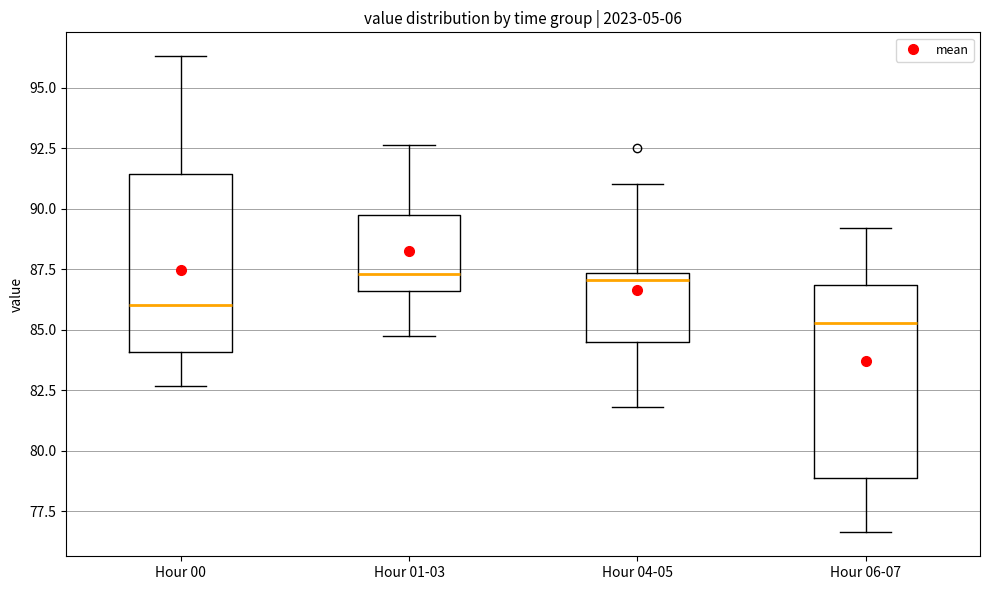

Reading left to right, transcribe this box plot: for each box, give where its median line is, the range the box spans, and where its two whiskers end, as read against the y-axis. The values are not printed on the chart, so give them approximately, as read against the axis.

Hour 00: median 86.0, box 84.0 to 91.5, whiskers 82.5 to 96.5
Hour 01-03: median 87.5, box 86.5 to 90.0, whiskers 85.0 to 92.5
Hour 04-05: median 87.0, box 84.5 to 87.5, whiskers 82.0 to 91.0
Hour 06-07: median 85.5, box 79.0 to 87.0, whiskers 76.5 to 89.0